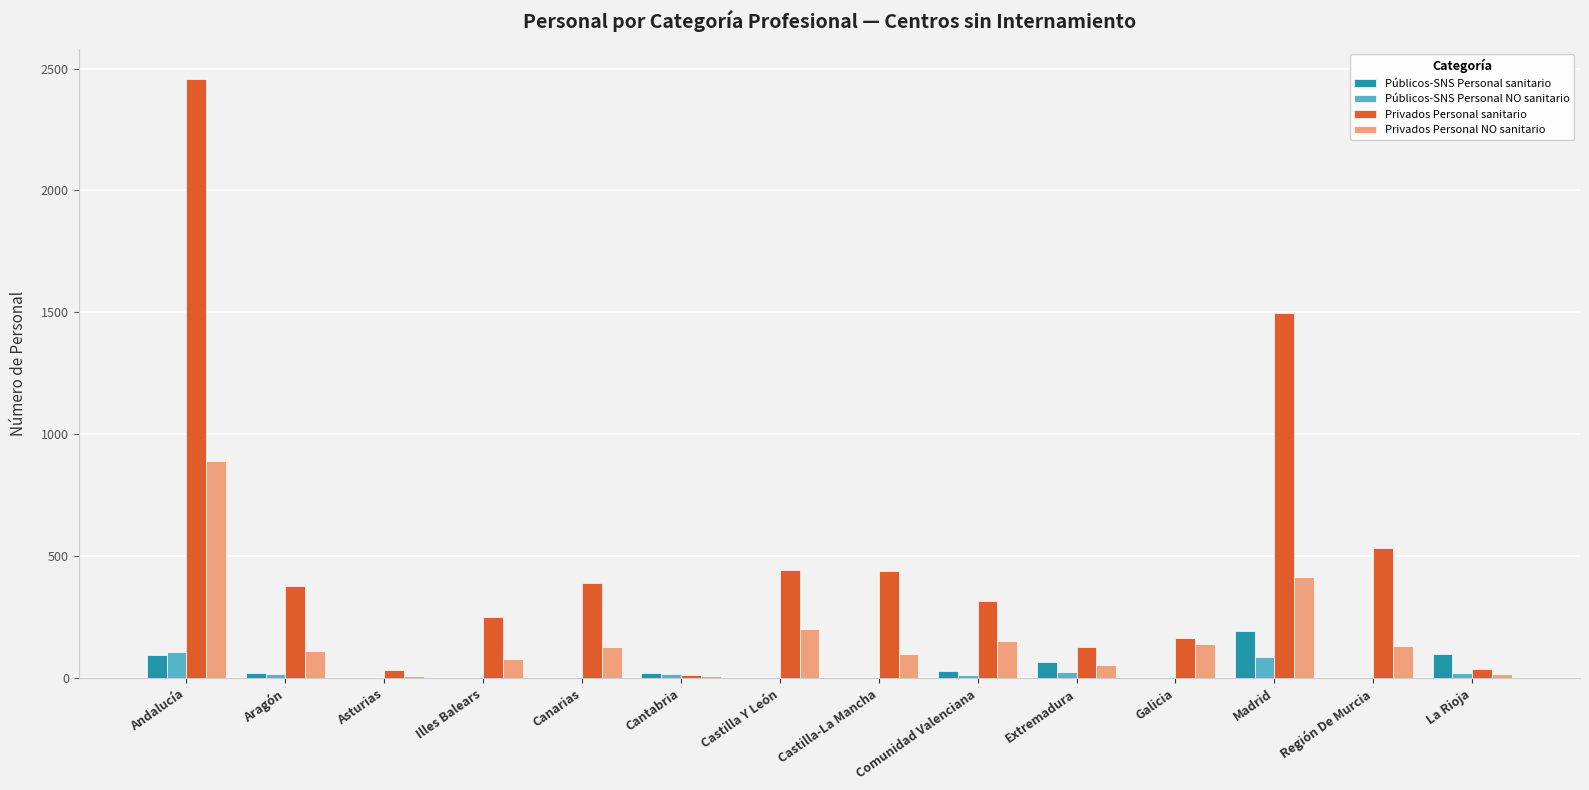

What is the sum of the Privados Personal NO sanitario values at Galicia and Castilla Y León?

340